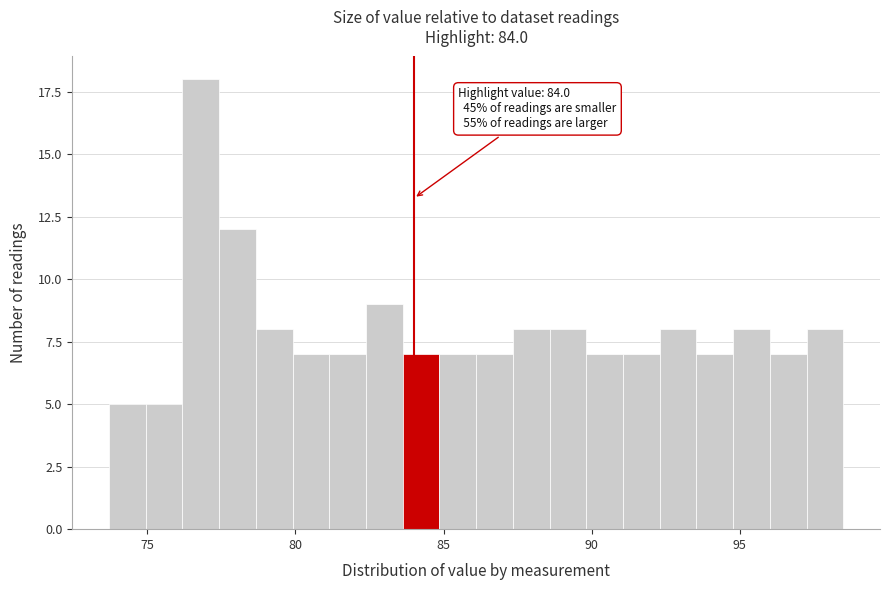

Read against the x-axis, roughly where is the centre of the tallest bar?

77.0